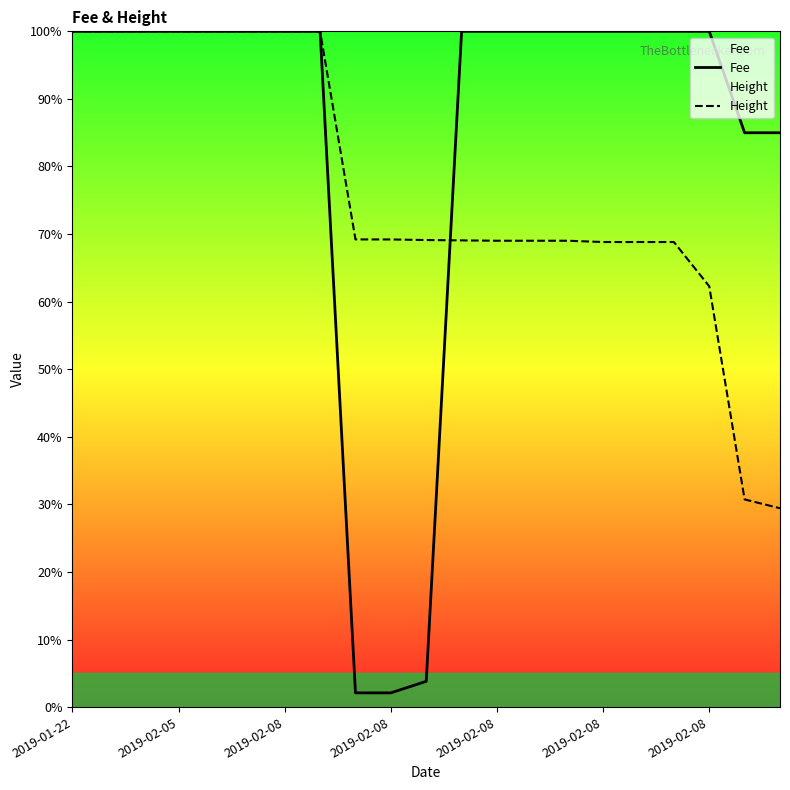

How many series are shown in this chart?

2